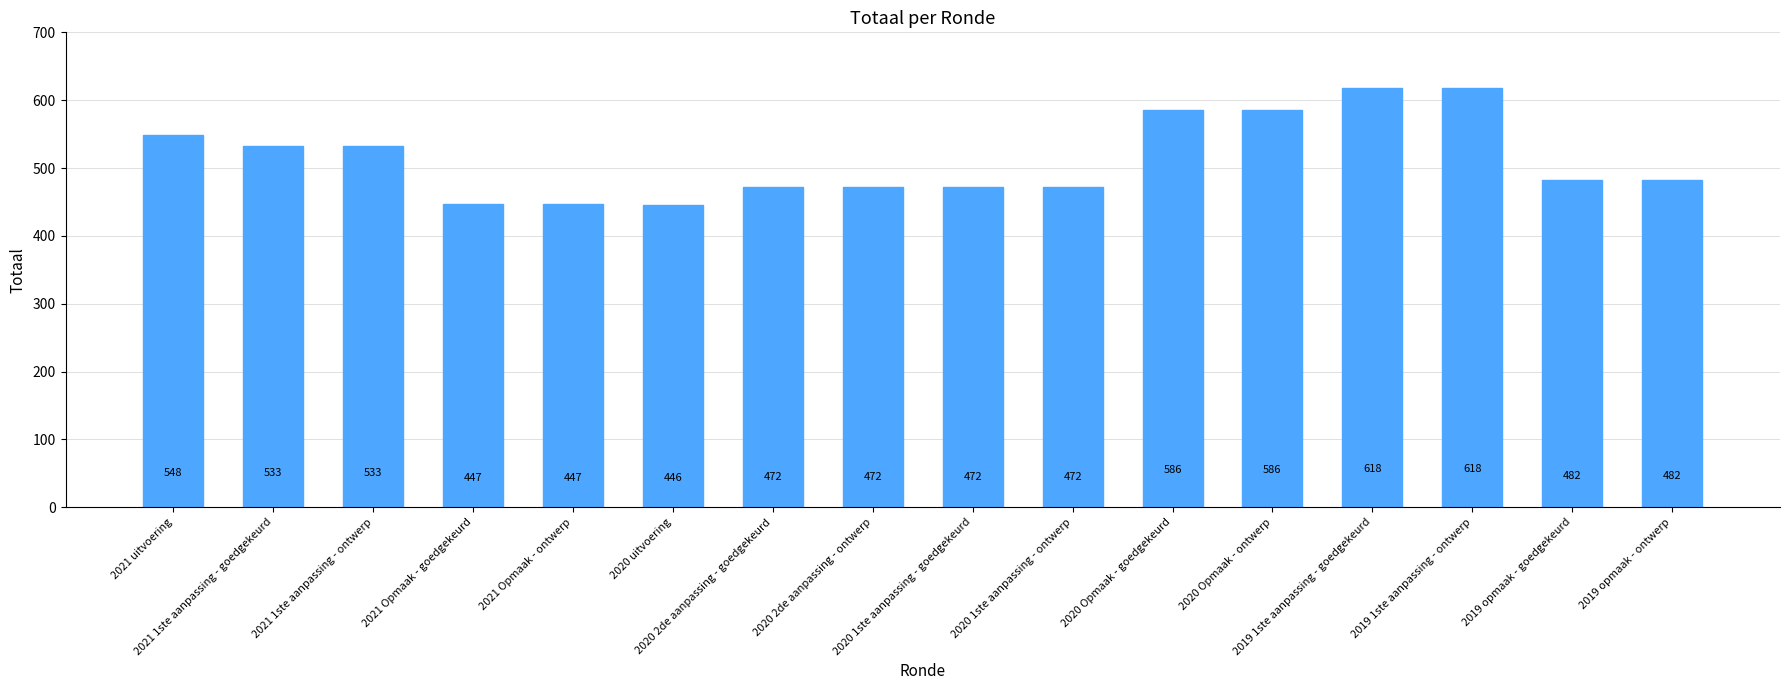

Reading left to right, extract all data points from this chart.

548	533	533	447	447	446	472	472	472	472	586	586	618	618	482	482